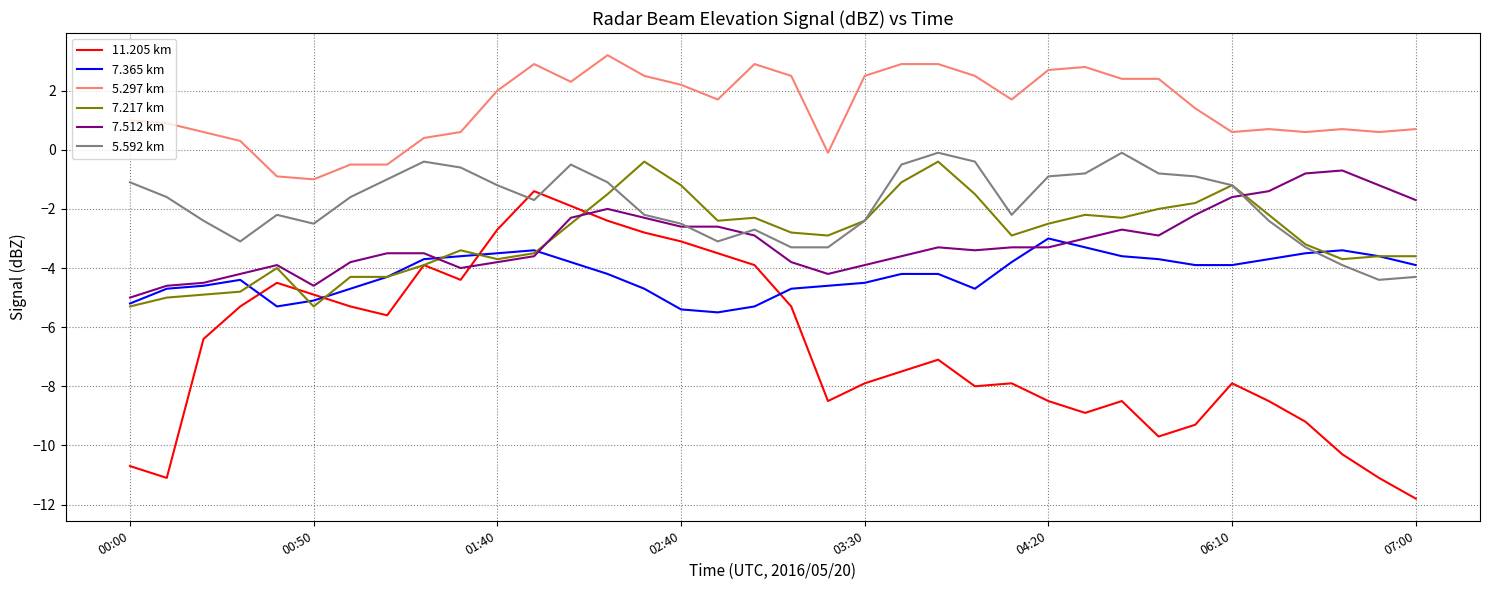

Which series has the largest range (max minus min)?

11.205 km